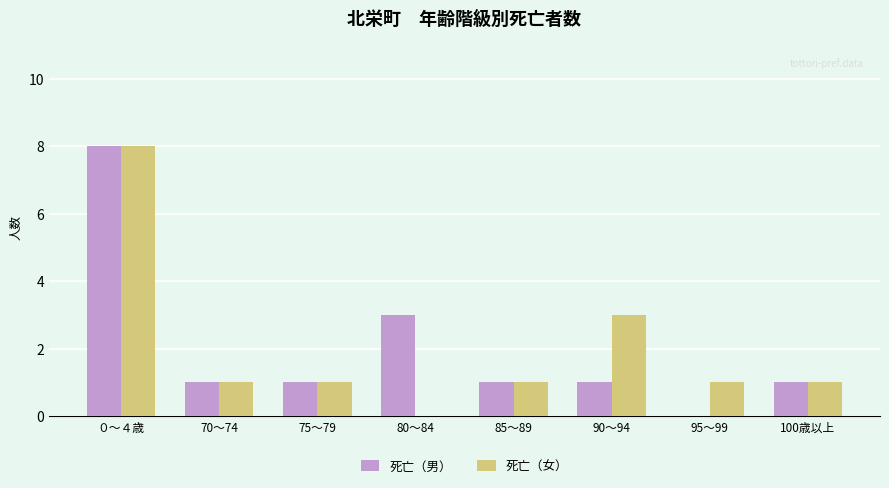

What is the sum of all 死亡（女） values?

16